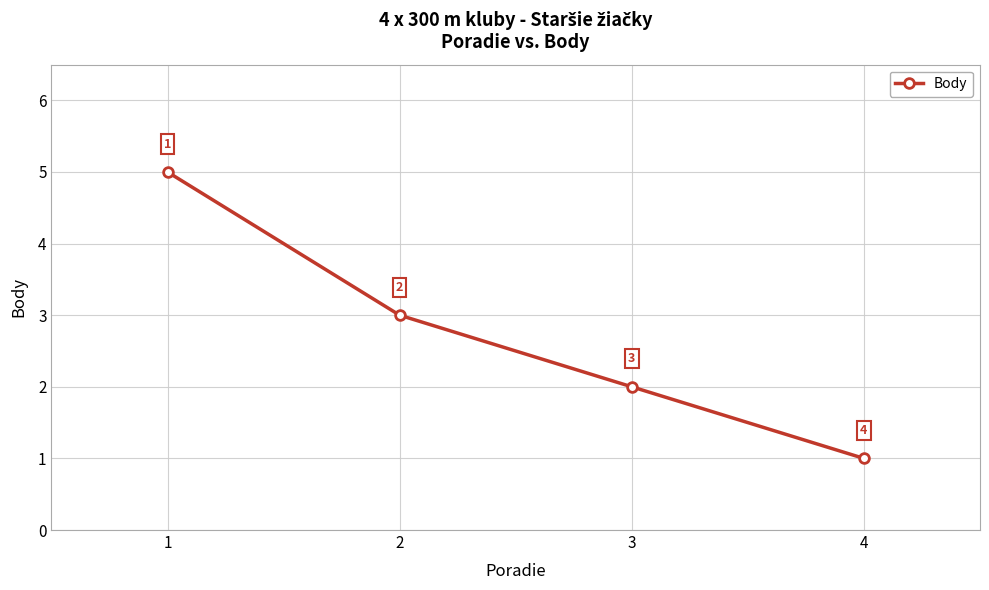

How many values are between 2 and 5?

3